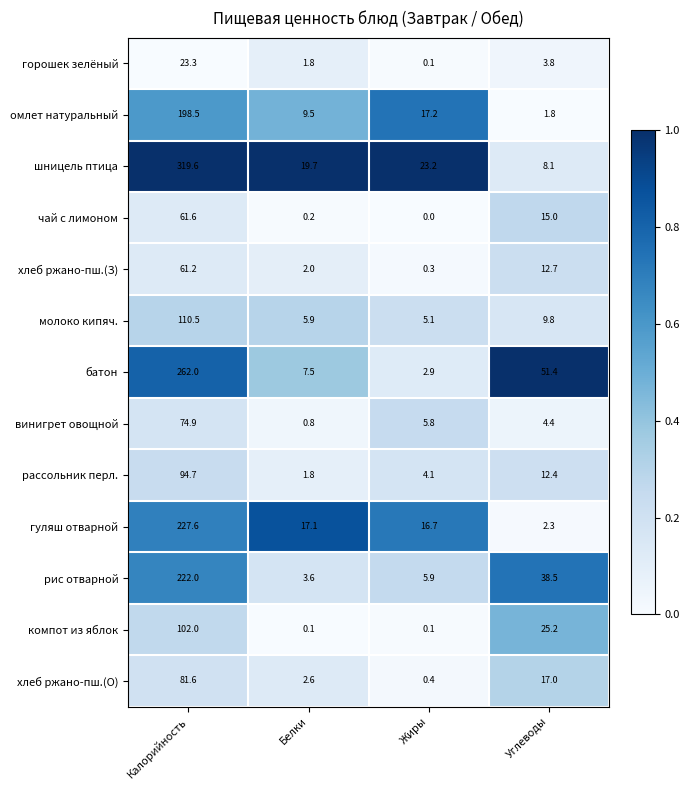

What is the spread (max minus min) of values at Белки?

19.6